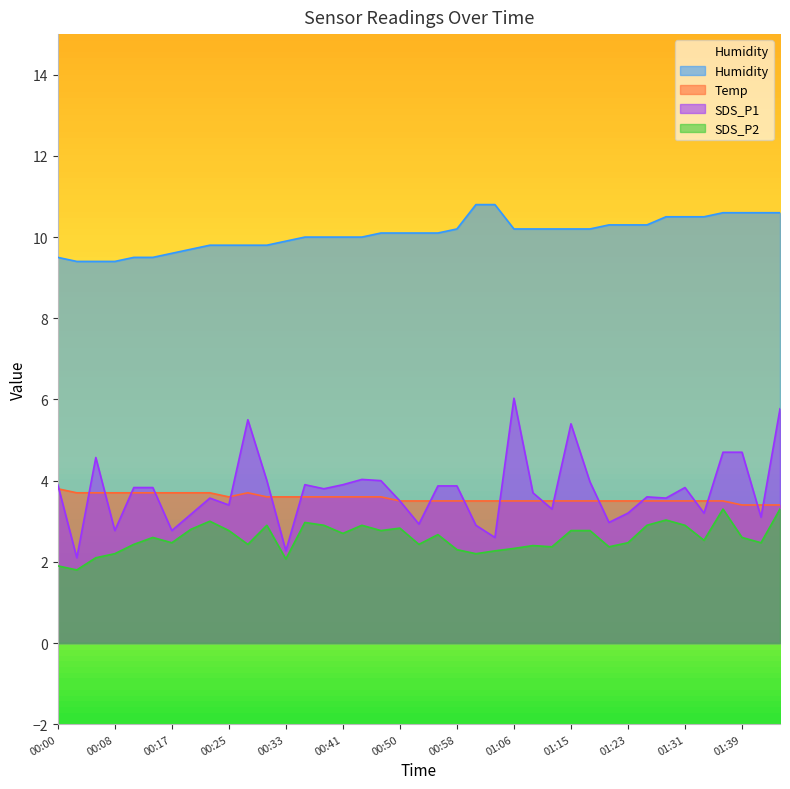

At 01:01, list the series in order from smallest to largest.

SDS_P2, SDS_P1, Temp, Humidity